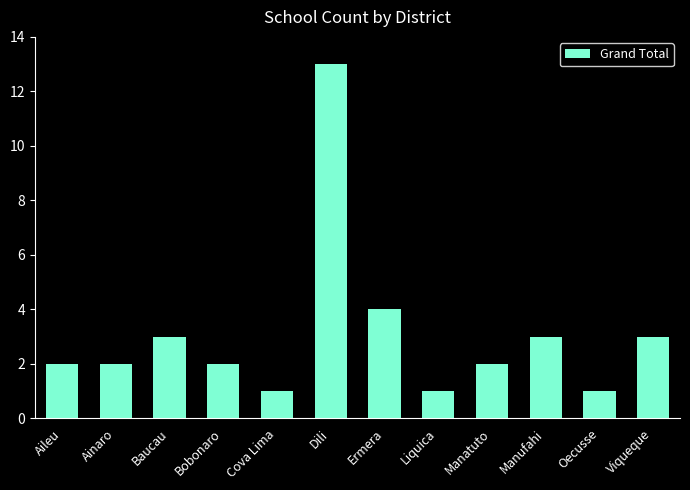

What is the label of the 6th bar from the left?

Dili